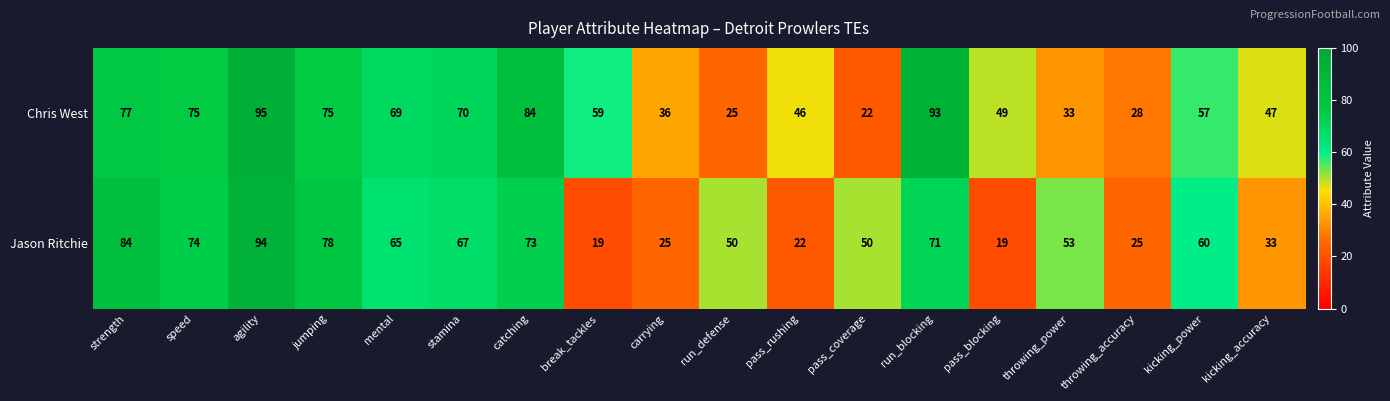

What is the greatest value displayed?

95